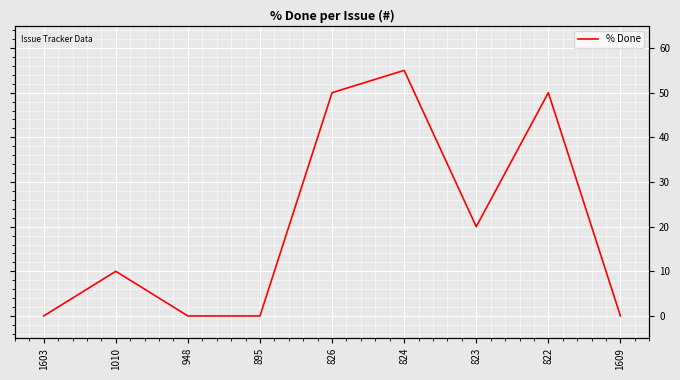

At which category does the chart reach its minimum across all series?

1603